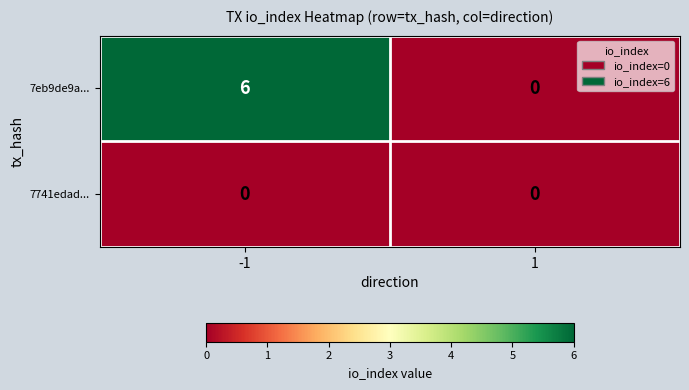

How many data points does each series have?

2